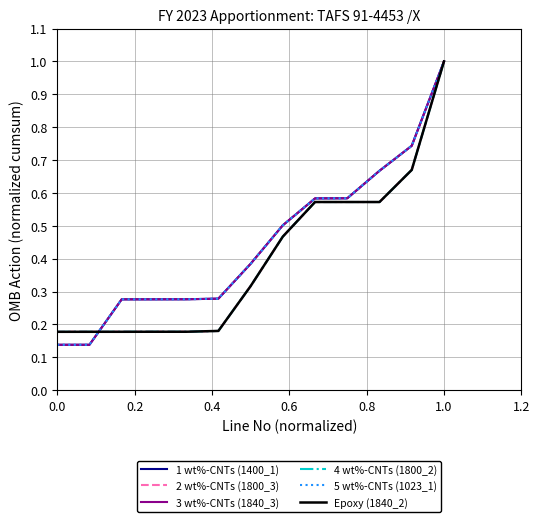

What is the difference between the maximum and minimum values in the Epoxy (1840_2) series?

0.8